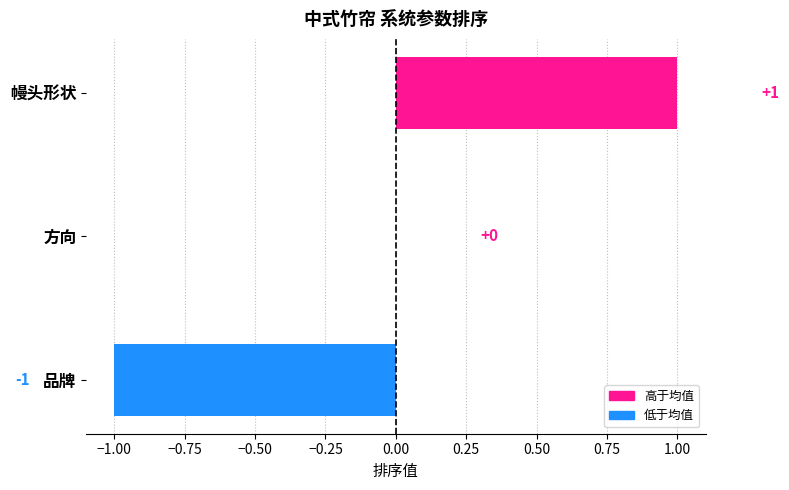

The value at 品牌 is 0. True or false?

False